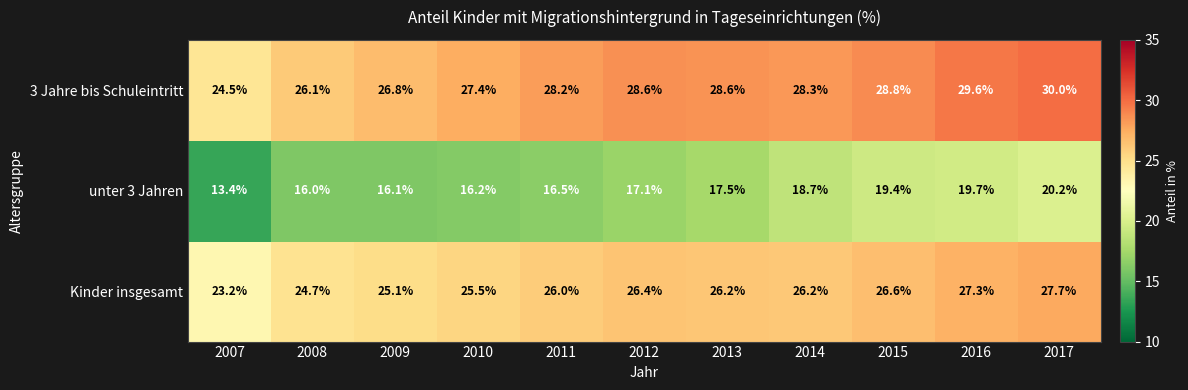

Count the number of categories in the chart.

11